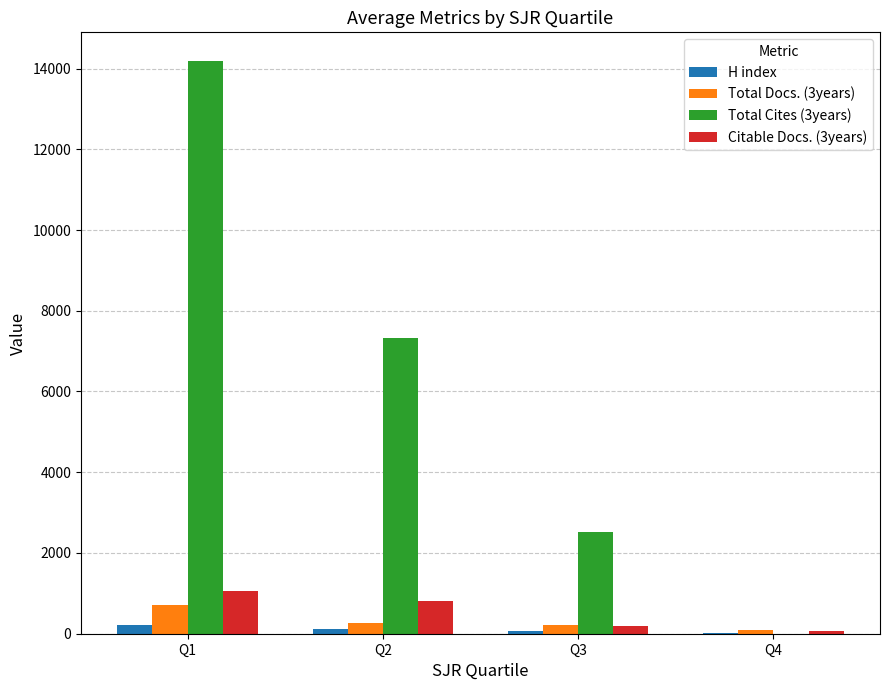

How many groups of bars are there?

4